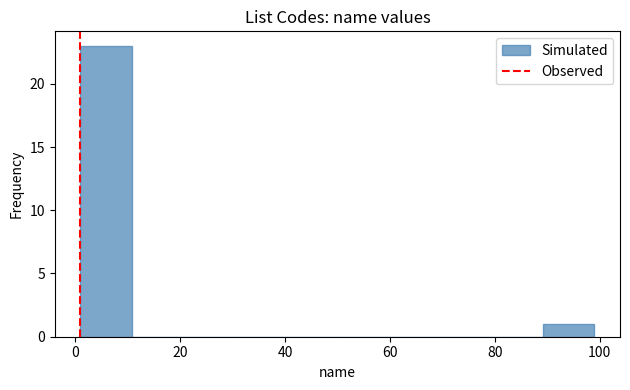

What is the height of the bar covering 1.0 to 10.8 on the x-axis? Neither the bar edges nor the heights are printed on the chart, so give them approximately, as read against the axes.

23